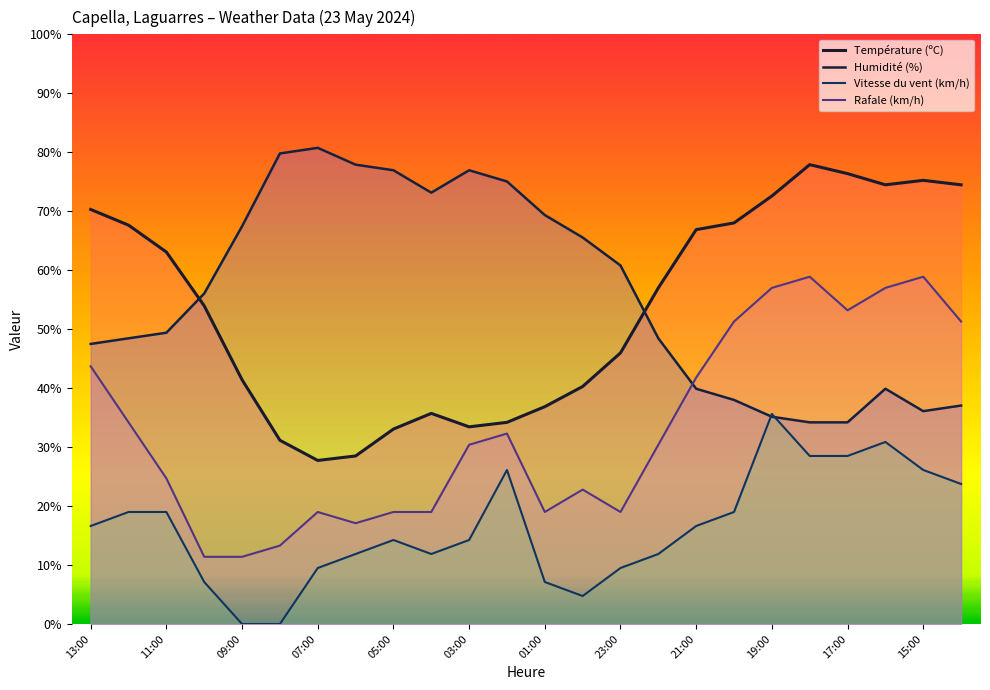

Which category has the highest value in the Humidité (%) series?

07:00